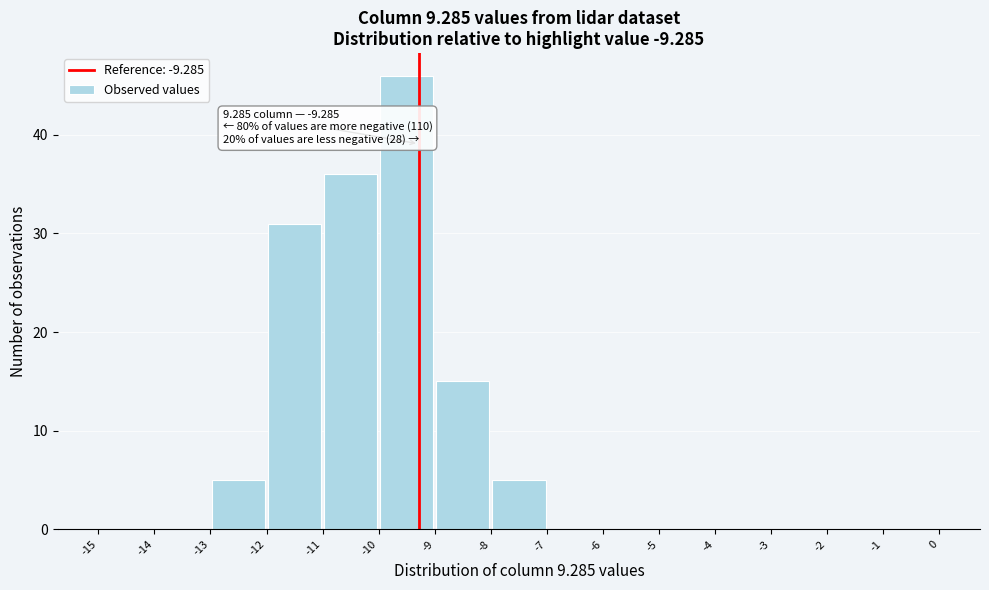

Which range on the x-axis has the tallest bar?

-10 to -9